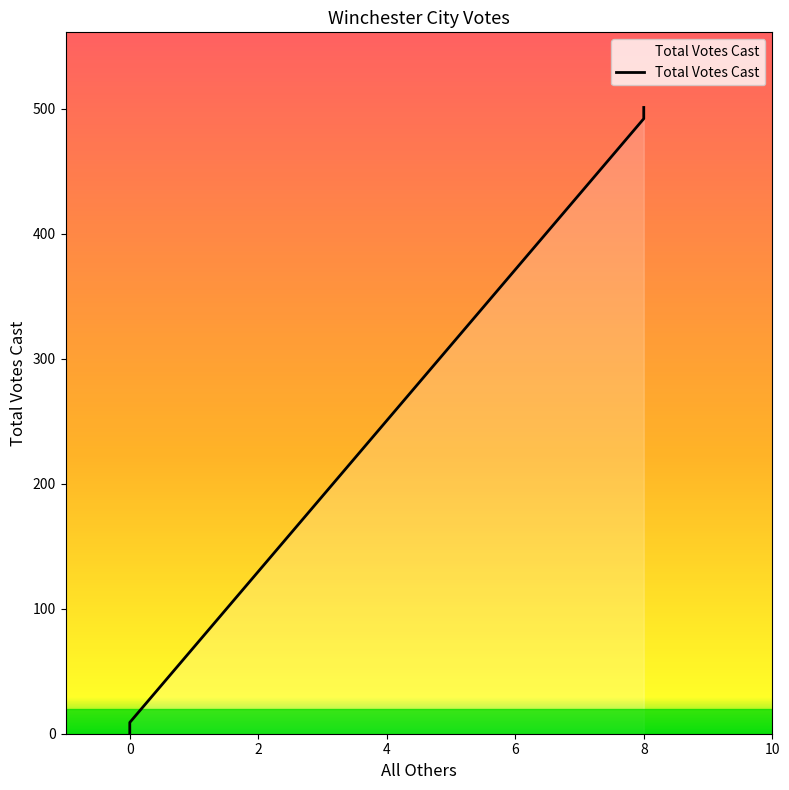

How many lines are shown in the chart?

1